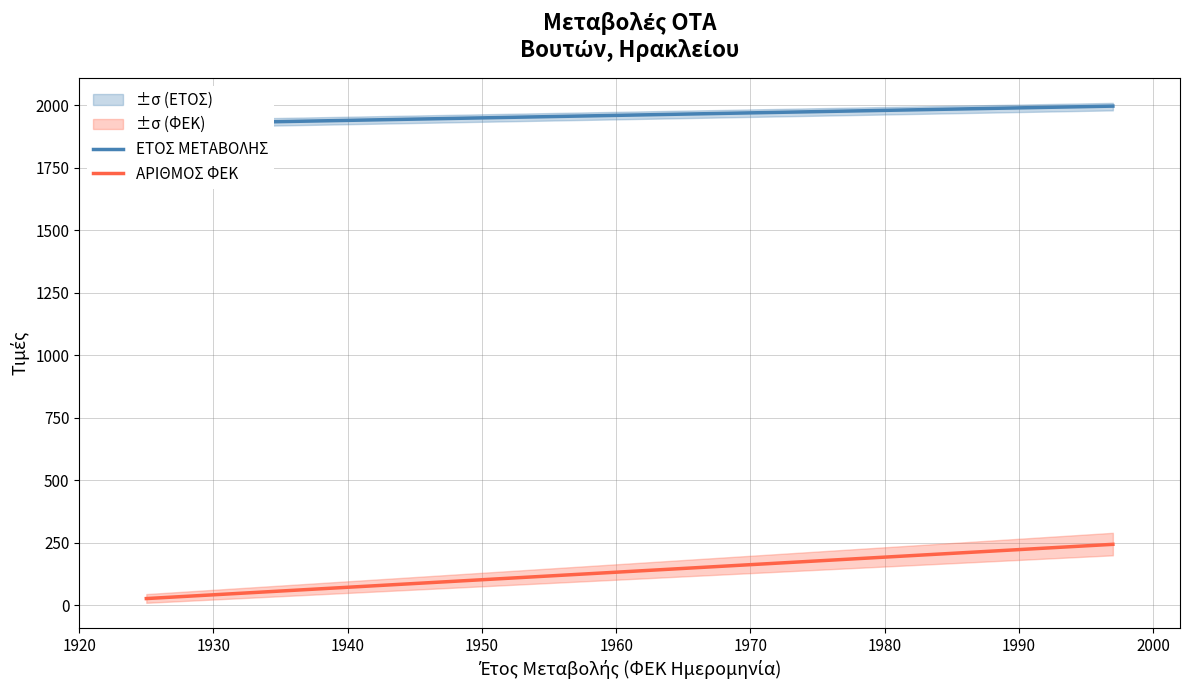

Is it true that ΕΤΟΣ ΜΕΤΑΒΟΛΗΣ equals 525 at 1925?

False